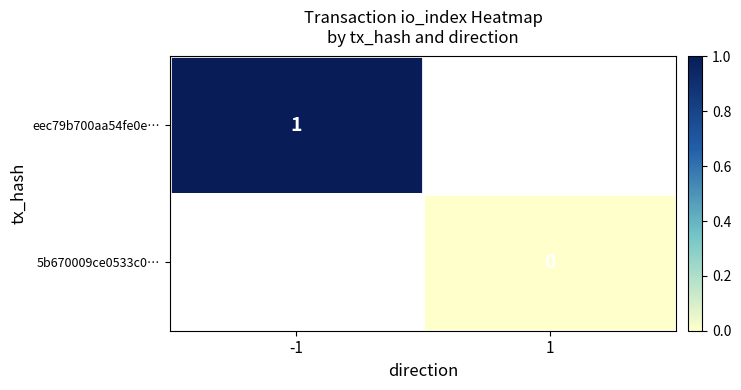

Is the value of 5b670009ce0533c0… at 1 greater than the value of eec79b700aa54fe0e… at -1?

No